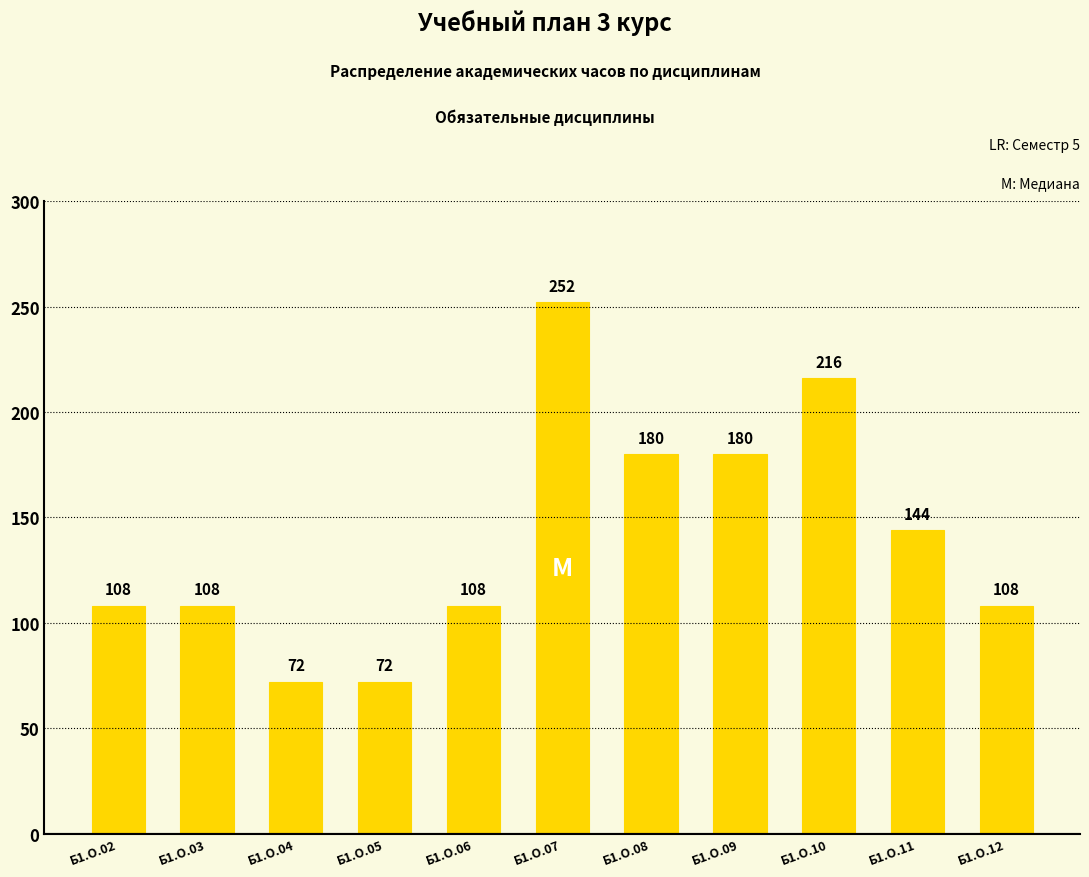

What is the average value?

141